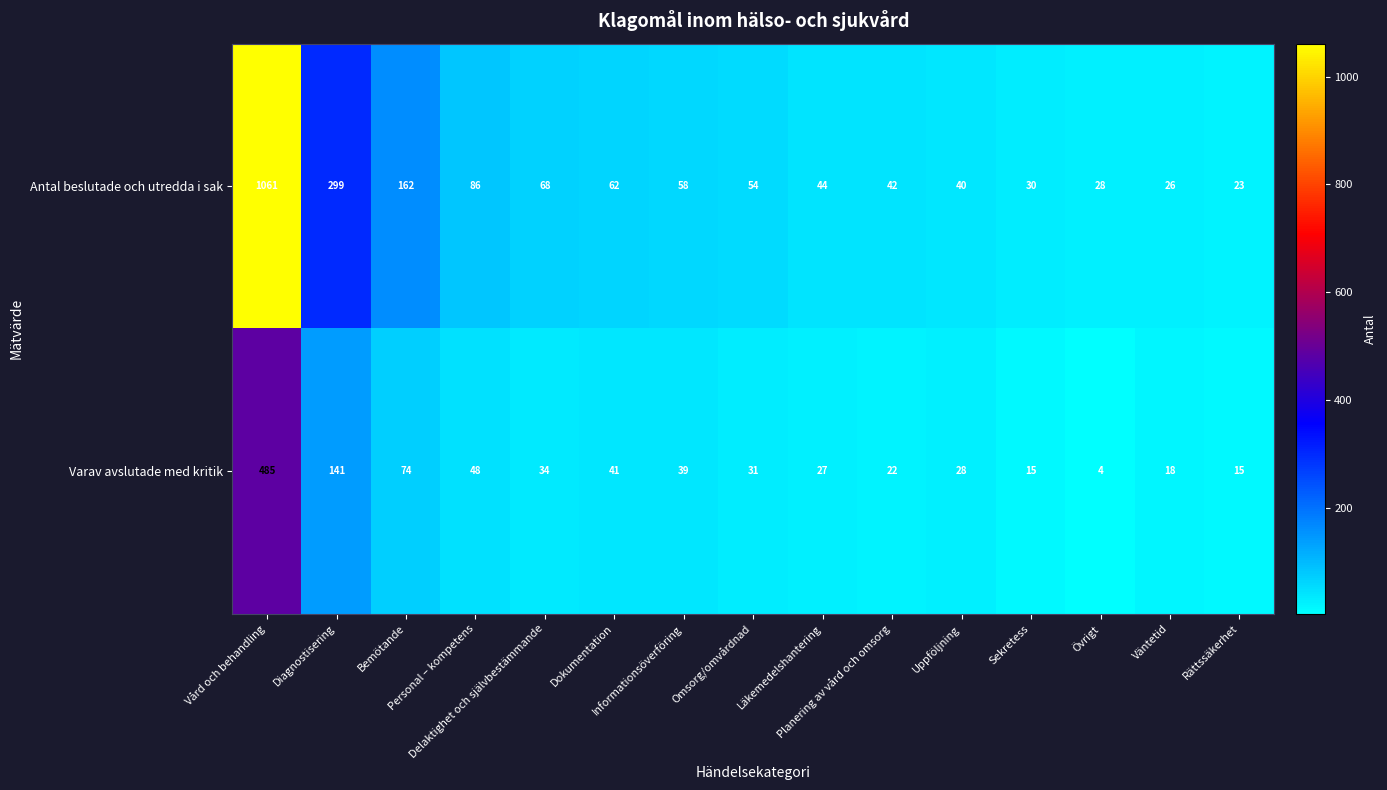

What is the maximum value for Antal beslutade och utredda i sak?

1061